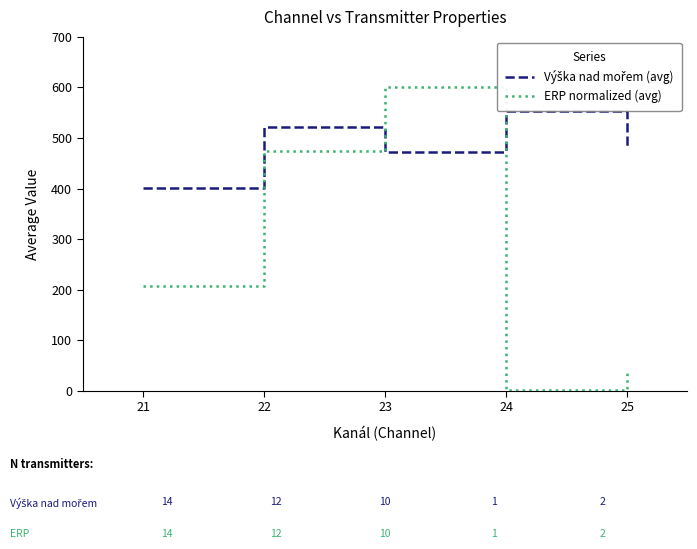

Rank the categories by ERP normalized (avg) value from lowest to highest.

24, 25, 21, 22, 23